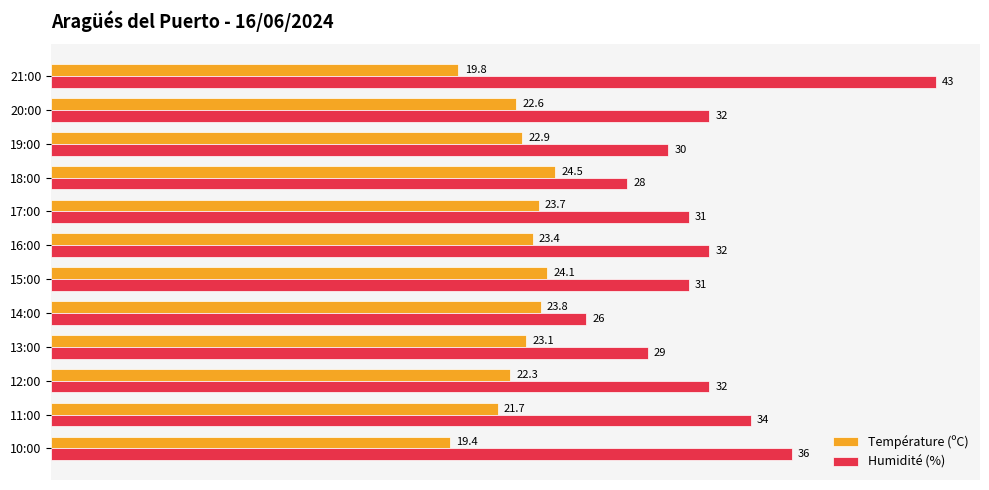

What is the difference between the second highest and second lowest values in the Humidité (%) series?

8.0